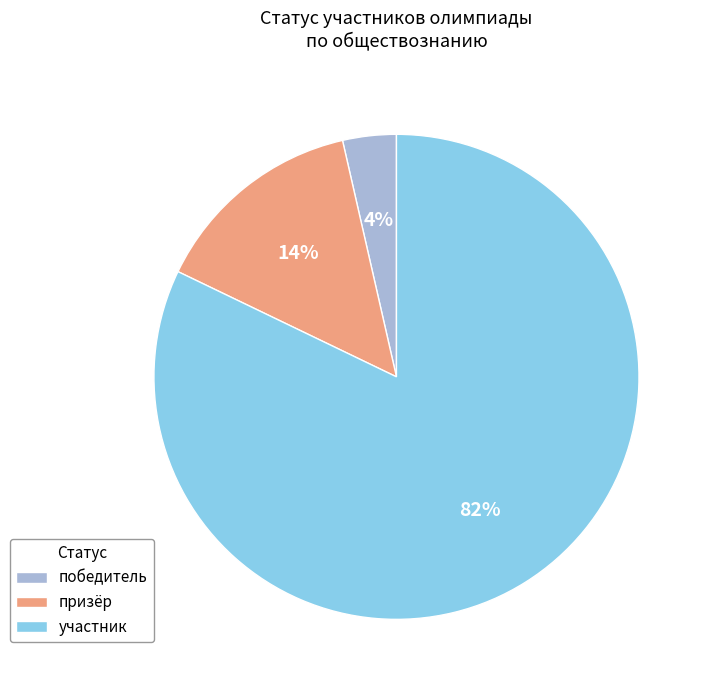

What percentage is the призёр slice, to the nearest percent?

14%